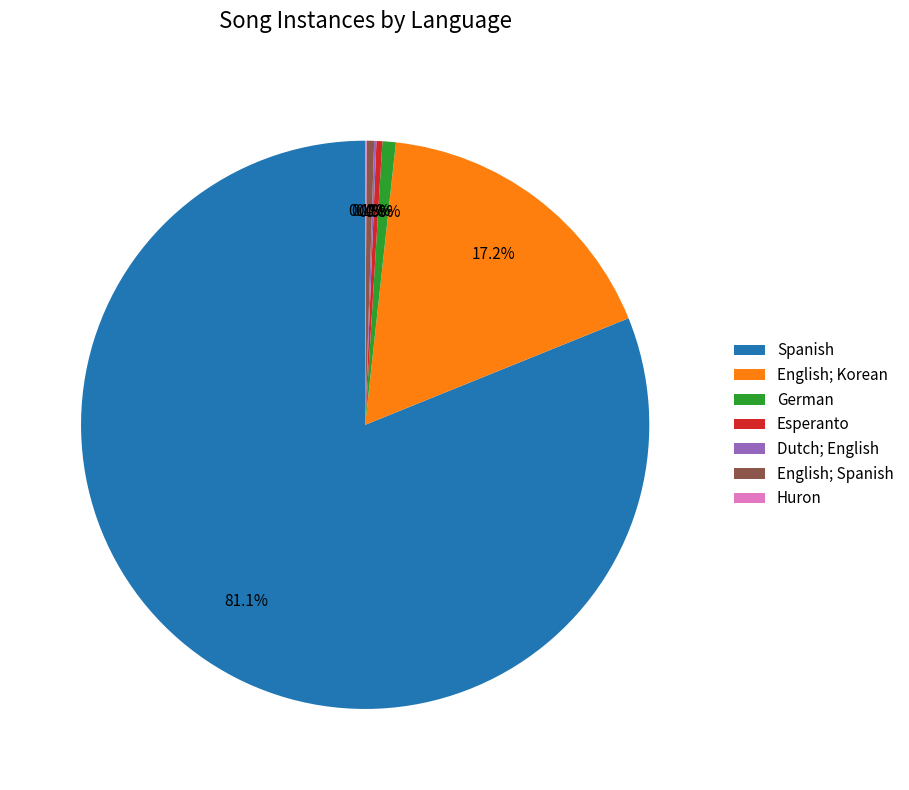

What percentage do German and Esperanto together represent?

1.1%